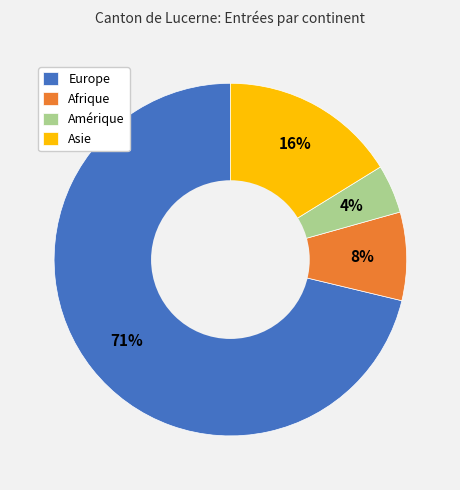

Between Europe and Amérique, which is larger?

Europe